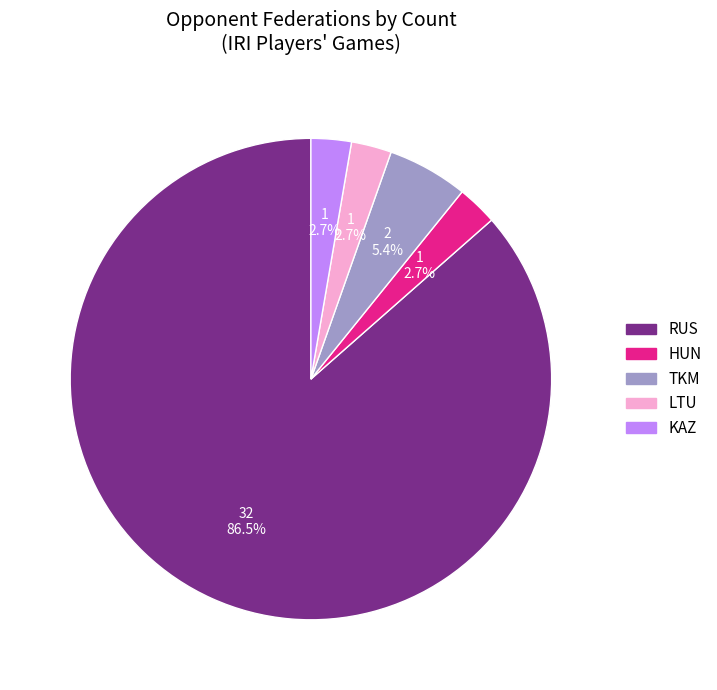

Does any single category account for the majority?

Yes